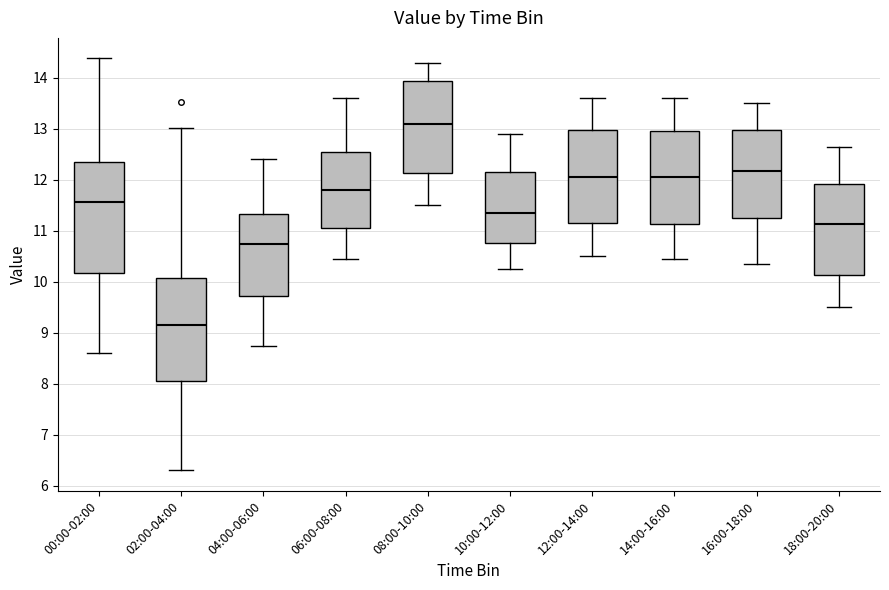

Comparing the boxes themselves (not the whiskers), which one is the tallest?

00:00-02:00